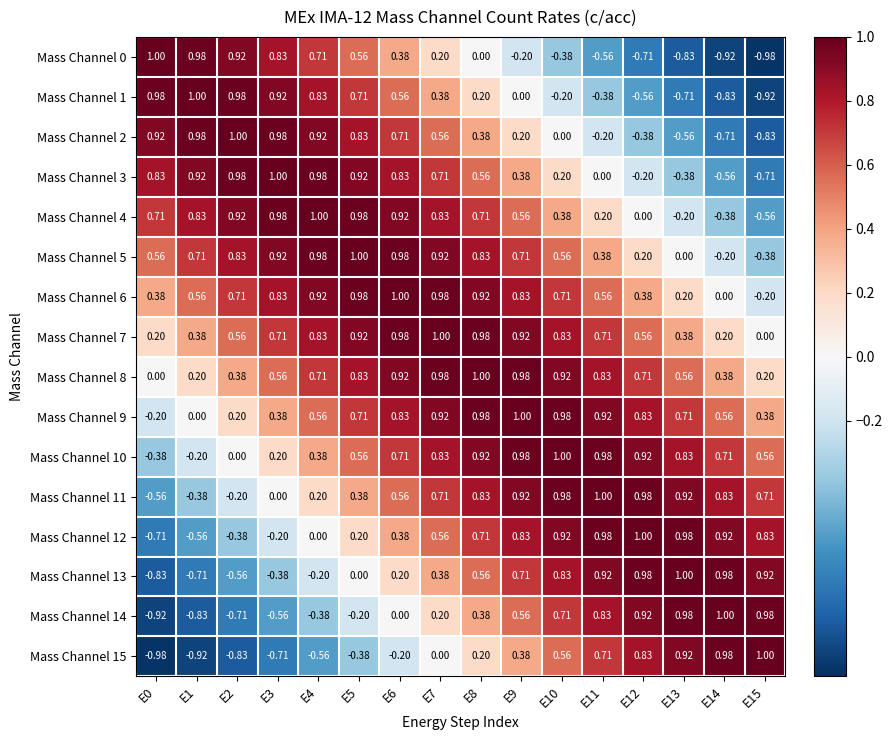

Is the value of Mass Channel 2 at E8 greater than the value of Mass Channel 14 at E12?

No